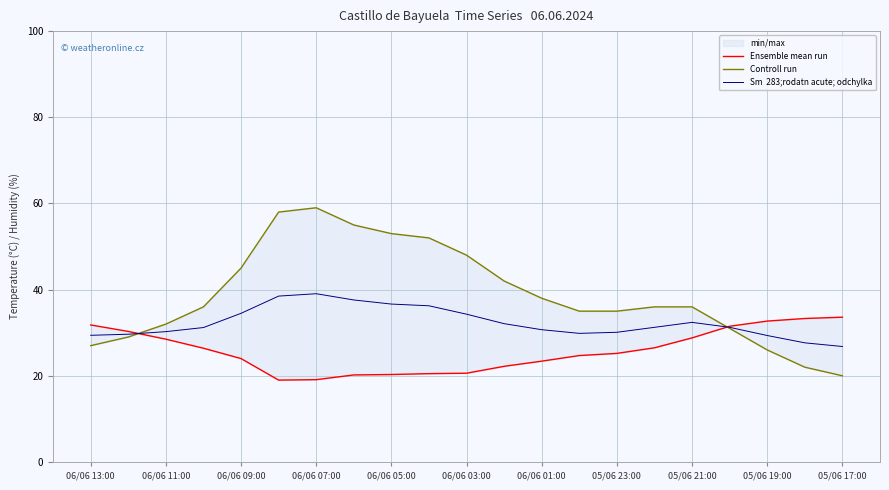

Does the chart have visible grid lines?

Yes